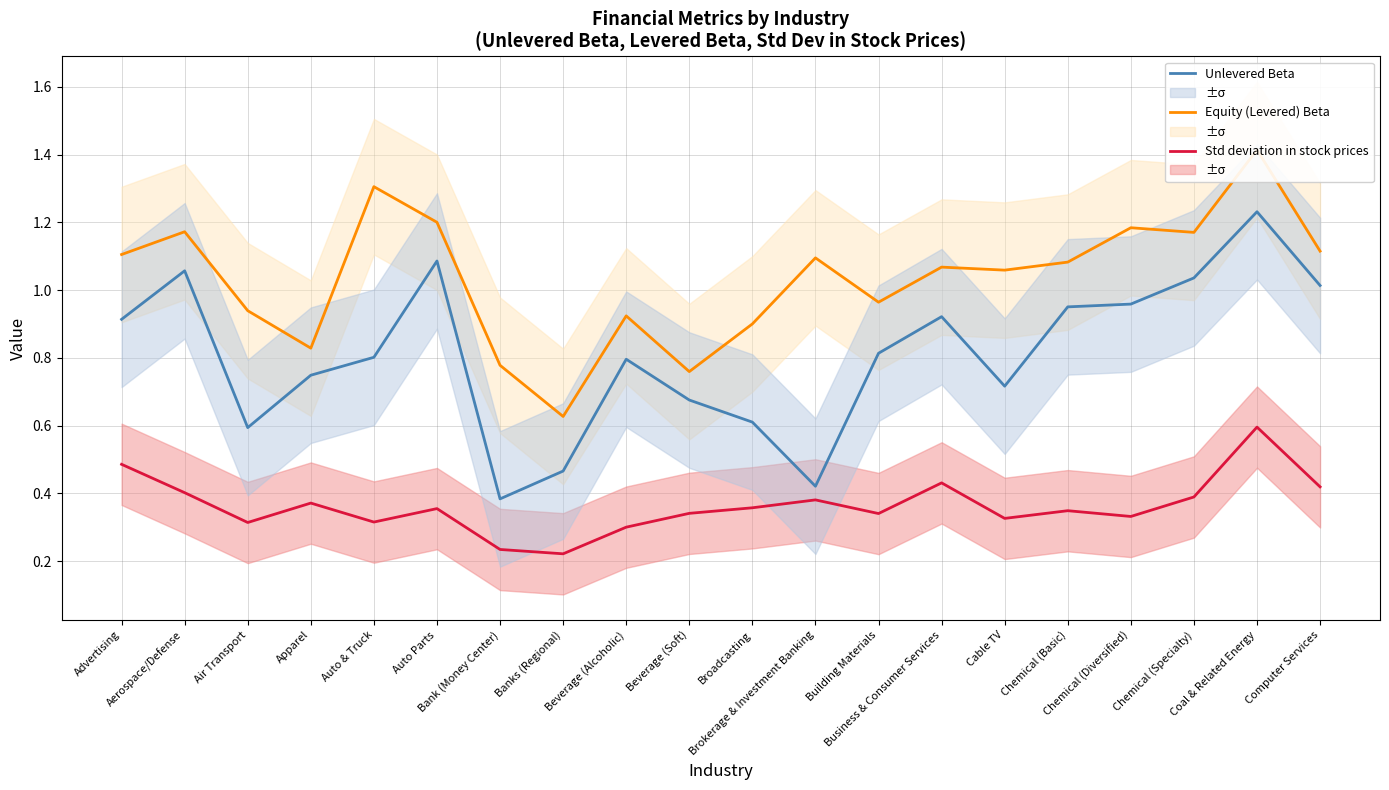

Reading right to left, extract all data points from this chart.

Unlevered Beta: 1.0	1.2	1.0	1.0	1.0	0.7	0.9	0.8	0.4	0.6	0.7	0.8	0.5	0.4	1.1	0.8	0.7	0.6	1.1	0.9
Equity (Levered) Beta: 1.1	1.4	1.2	1.2	1.1	1.1	1.1	1.0	1.1	0.9	0.8	0.9	0.6	0.8	1.2	1.3	0.8	0.9	1.2	1.1
Std deviation in stock prices: 0.4	0.6	0.4	0.3	0.3	0.3	0.4	0.3	0.4	0.4	0.3	0.3	0.2	0.2	0.4	0.3	0.4	0.3	0.4	0.5